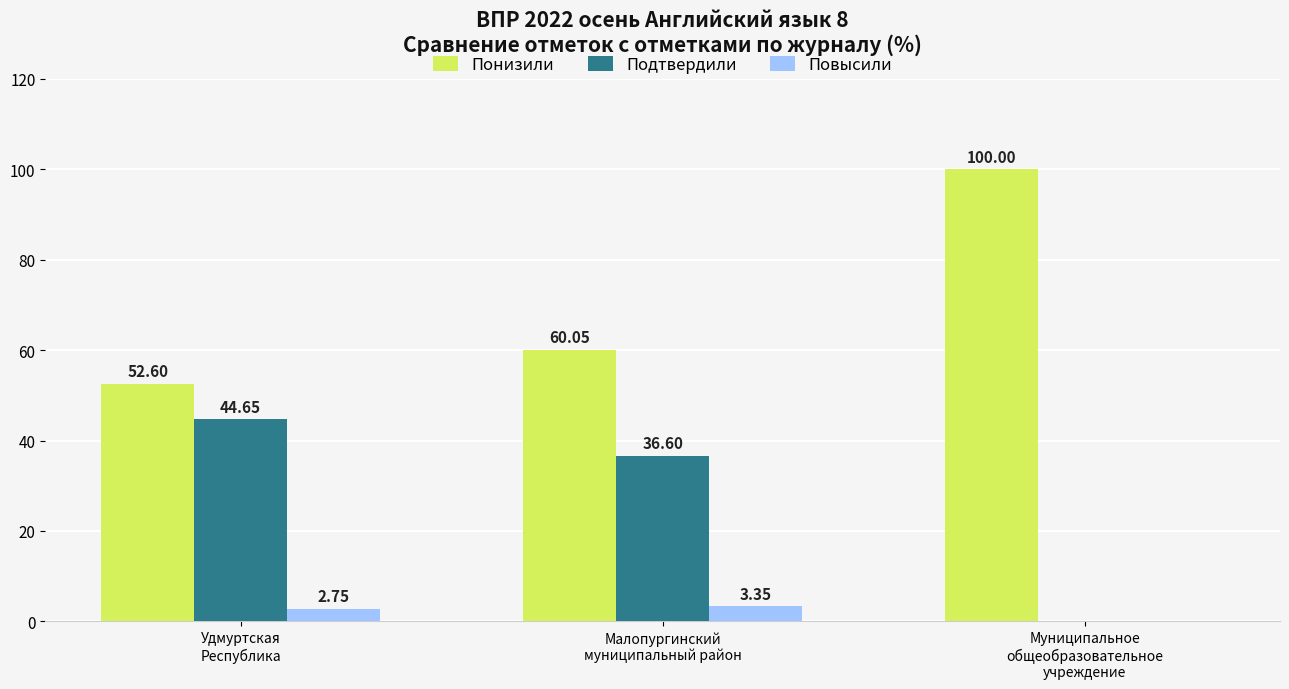

What is the sum of all Повысили values?

6.1